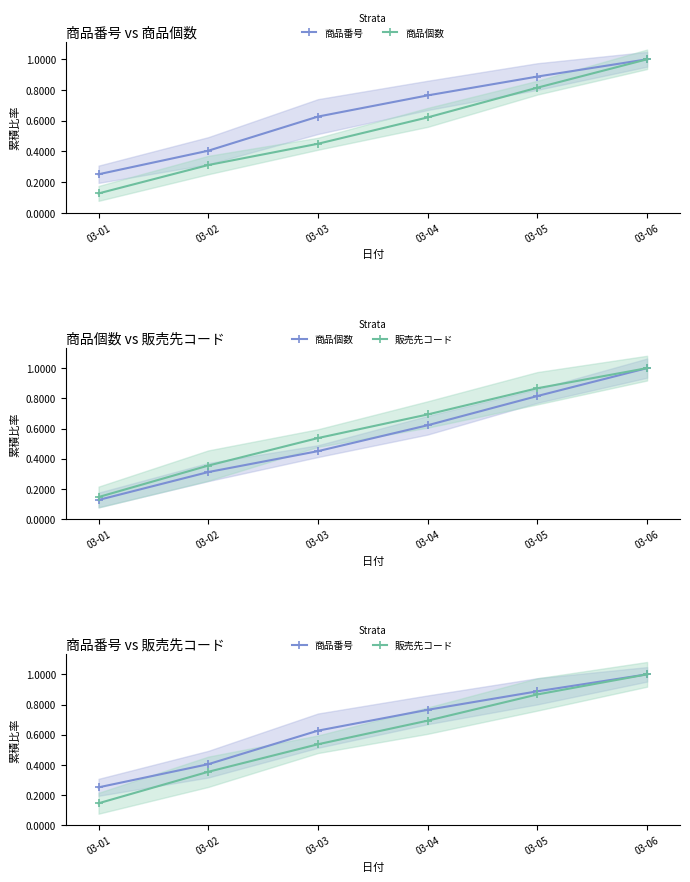

Read the 商品番号 value at 03-01.

0.3